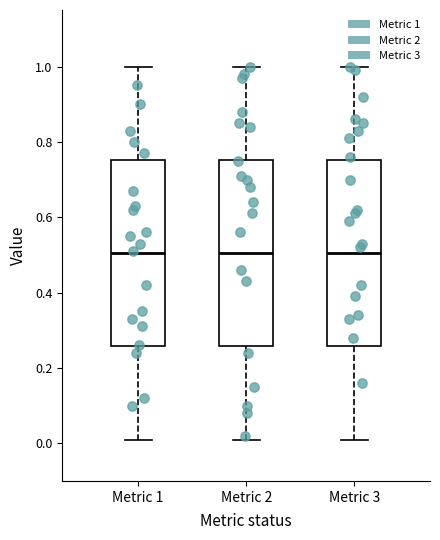

Reading left to right, read every box against the y-axis: the position of its median line, the range the box covers, and the ends of its whiskers. The values are not printed on the chart, so give them approximately, as read against the axis.

Metric 1: median 0.50, box 0.26 to 0.76, whiskers 0.02 to 1.00
Metric 2: median 0.50, box 0.26 to 0.76, whiskers 0.02 to 1.00
Metric 3: median 0.50, box 0.26 to 0.76, whiskers 0.02 to 1.00